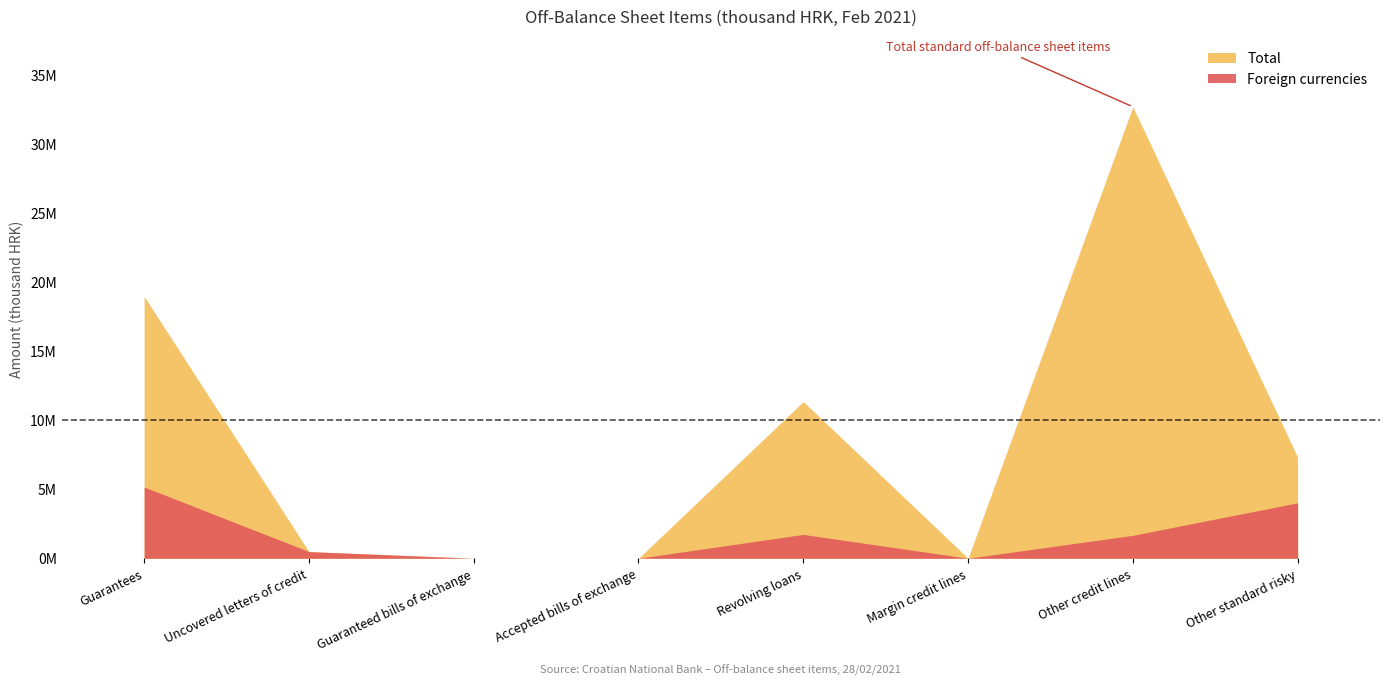

Reading left to right, transcribe all the data shown in this chart.

Total: 18954544	482209	0	0	11334730	1299	32664907	7320858
Foreign currencies: 5156365	482209	0	0	1724420	0	1658833	4011640